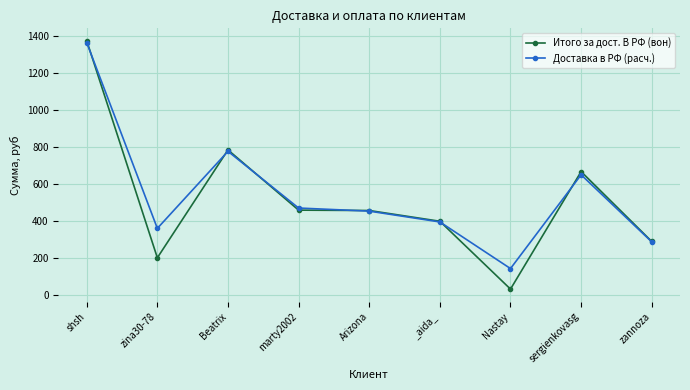

True or false: Итого за дост. В РФ (вон) has a value of 417.5 at sergienkovasg.

False